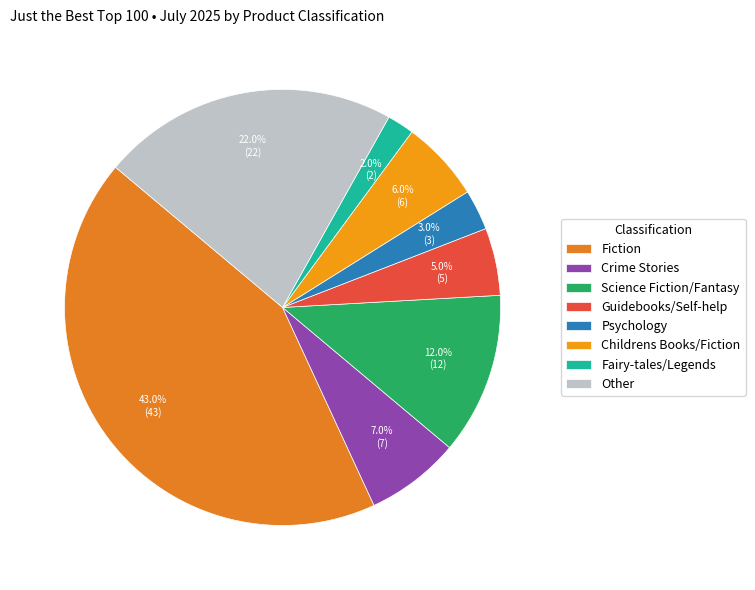

The Crime Stories slice represents 16% of the pie. True or false?

False